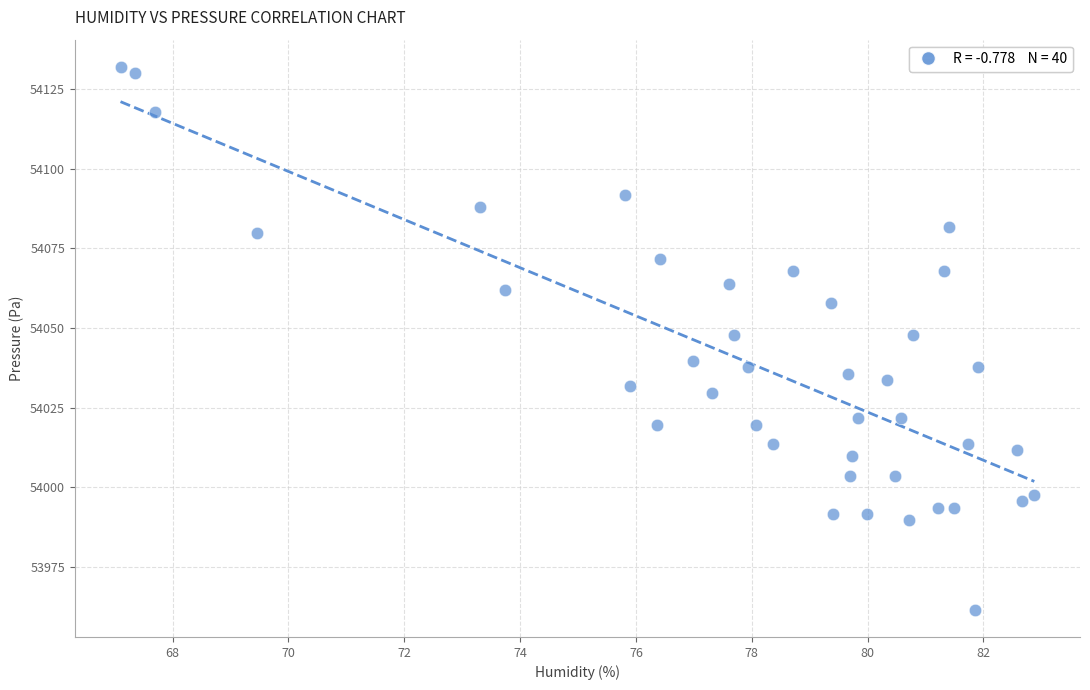

What is the range of X values (max minus min)?

15.8